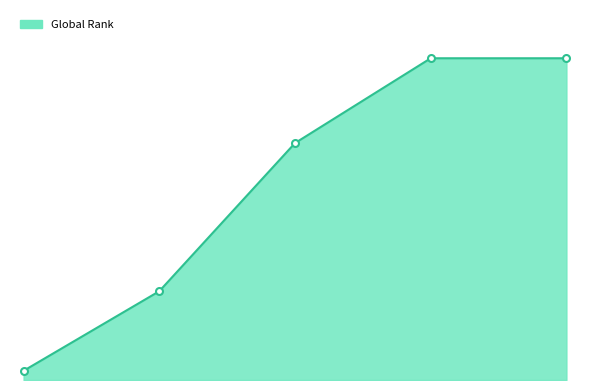

Count the number of values greater than 5283.

2